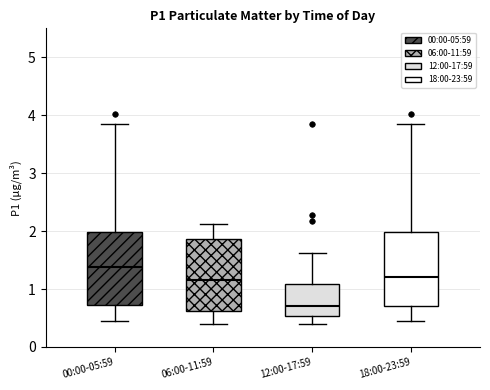

Which box's median line is the highest?

00:00-05:59